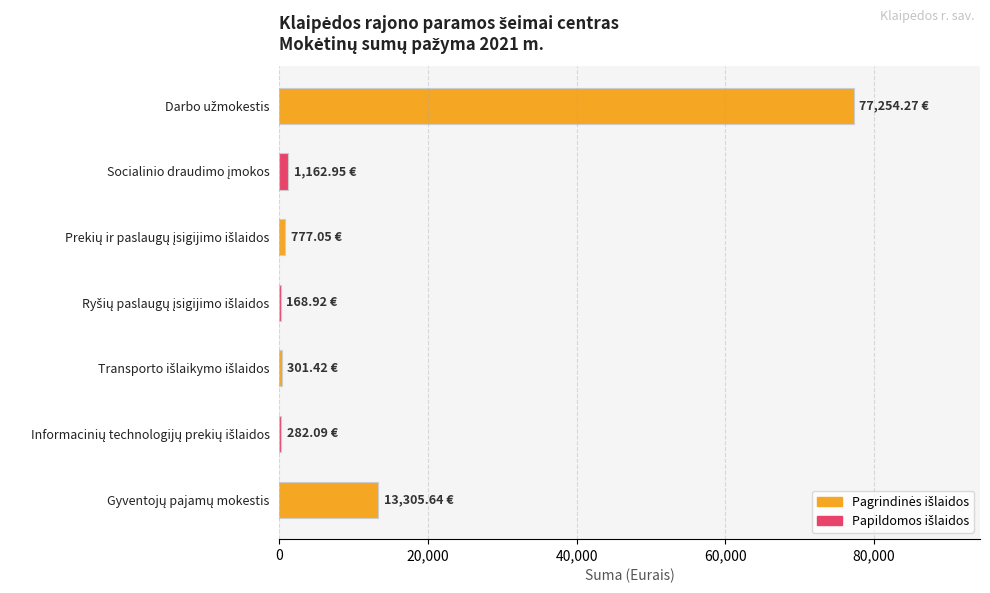

What is the sum of all values?

93252.3